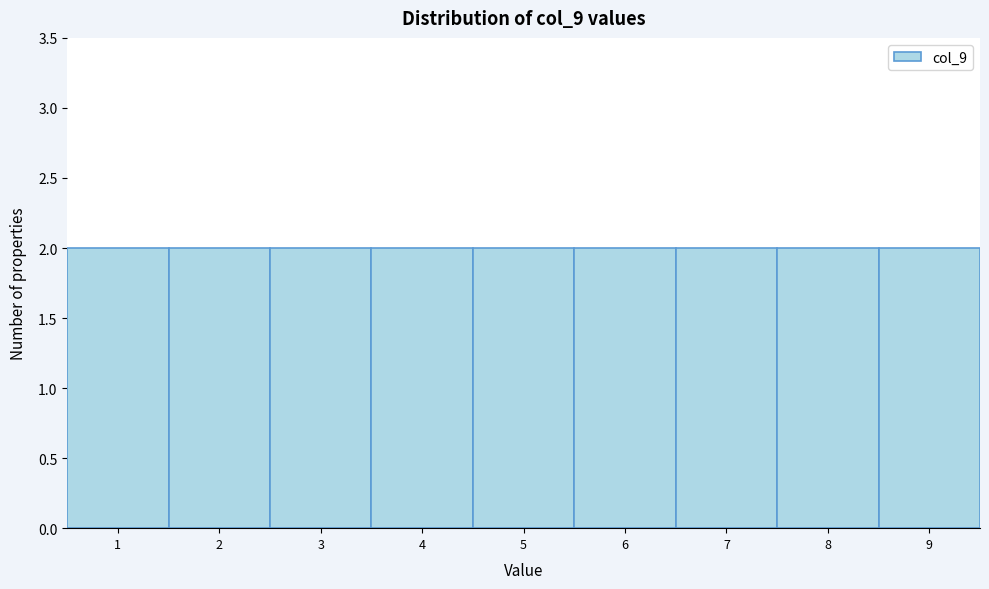

What is the height of the bar covering 5.5 to 6.5 on the x-axis? The values are not printed on the chart, so give them approximately, as read against the axis.

2